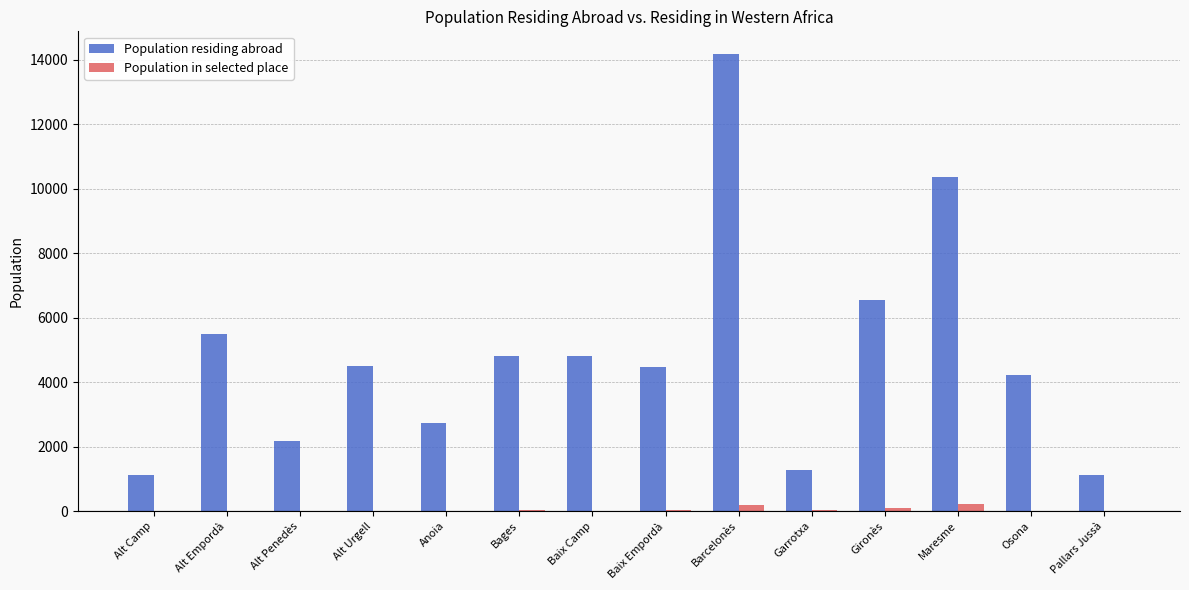

What is the sum of all Population in selected place values?

663